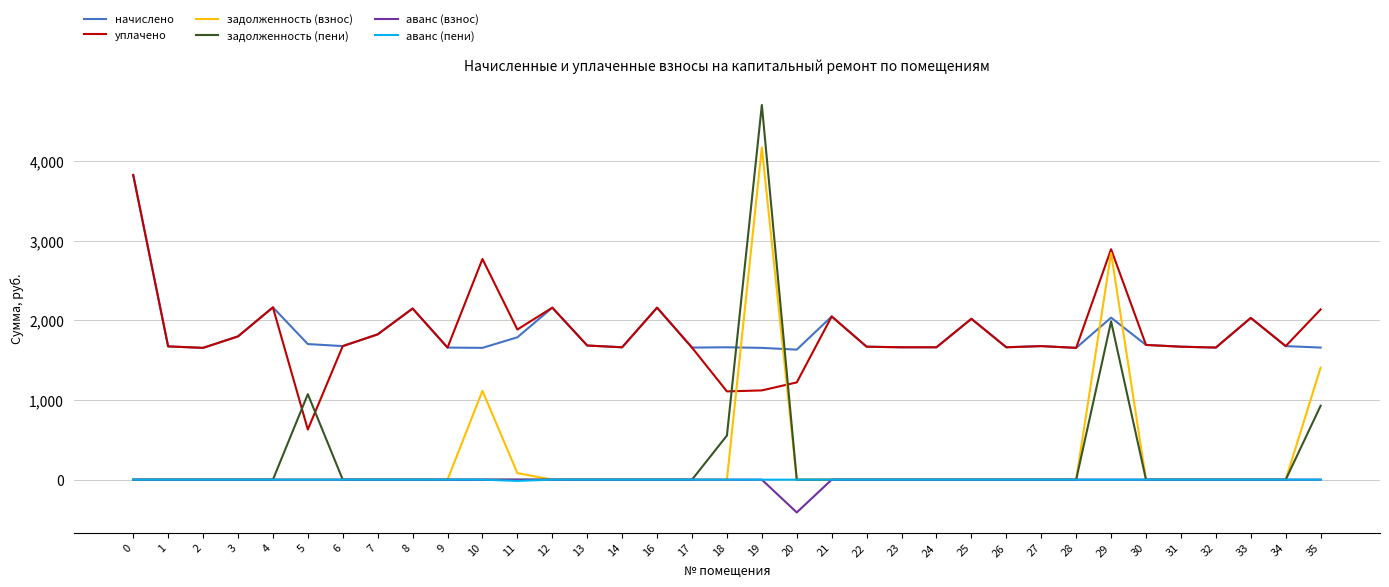

What is the difference between the maximum and minimum values in the аванс (пени) series?

15.2